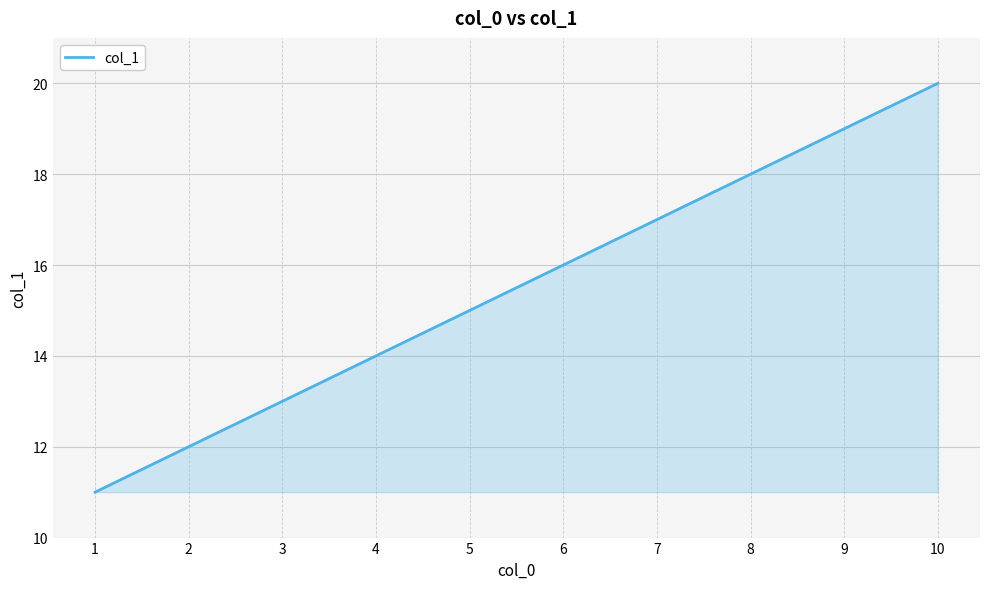

How many lines are shown in the chart?

1